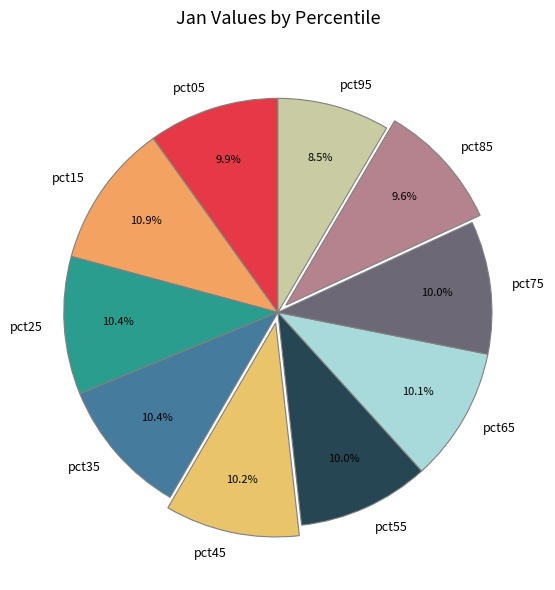

To the nearest percent, what portion does pct75 represent?

10%